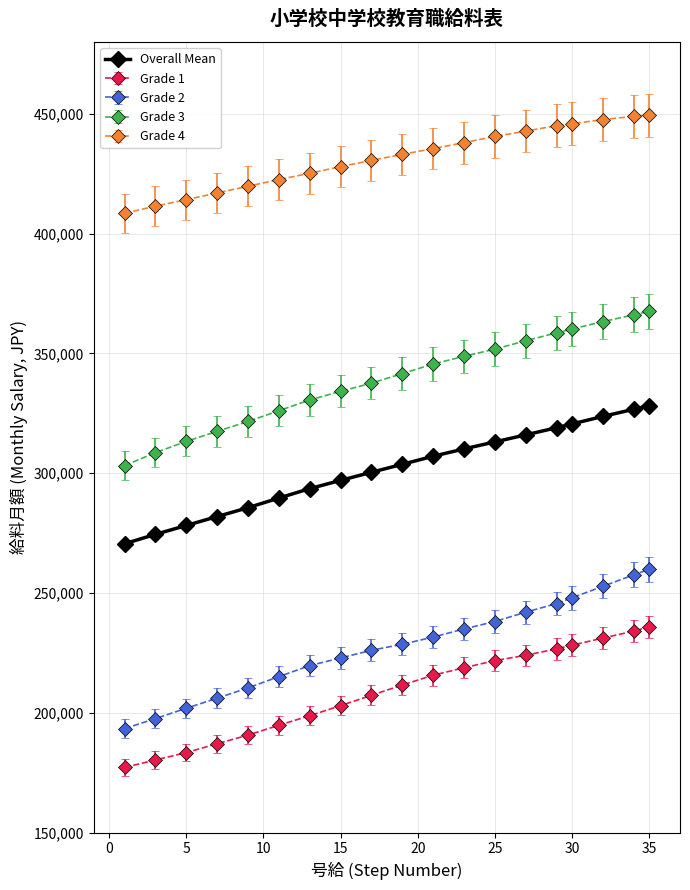

True or false: Grade 1 and Grade 4 intersect in this chart.

False